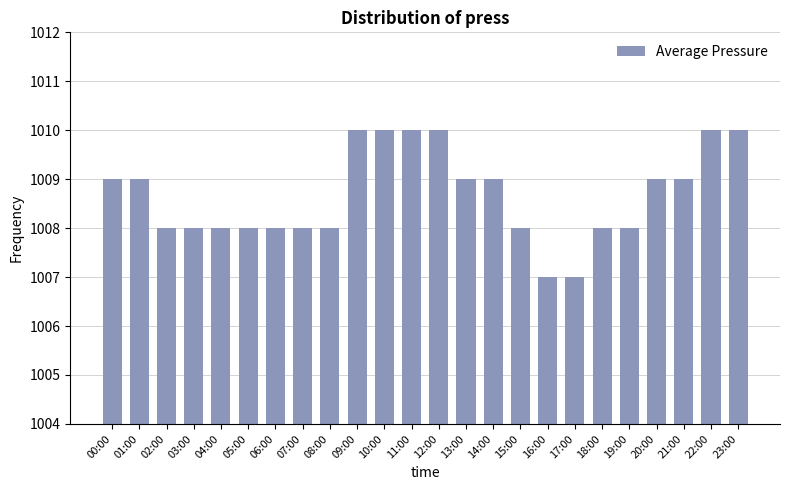

True or false: the data shows 1803 at 22:00.

False